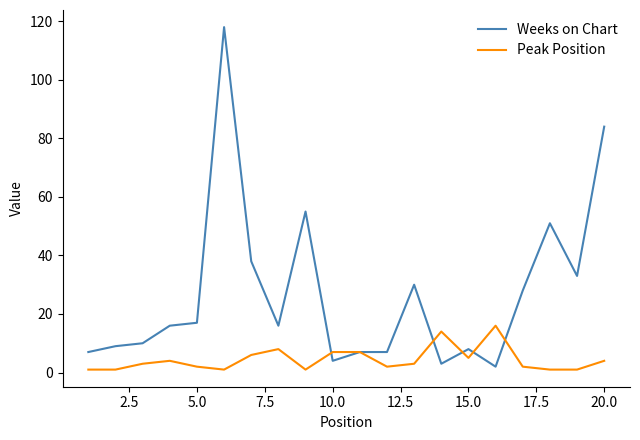

Which series has the widest spread of values?

Weeks on Chart